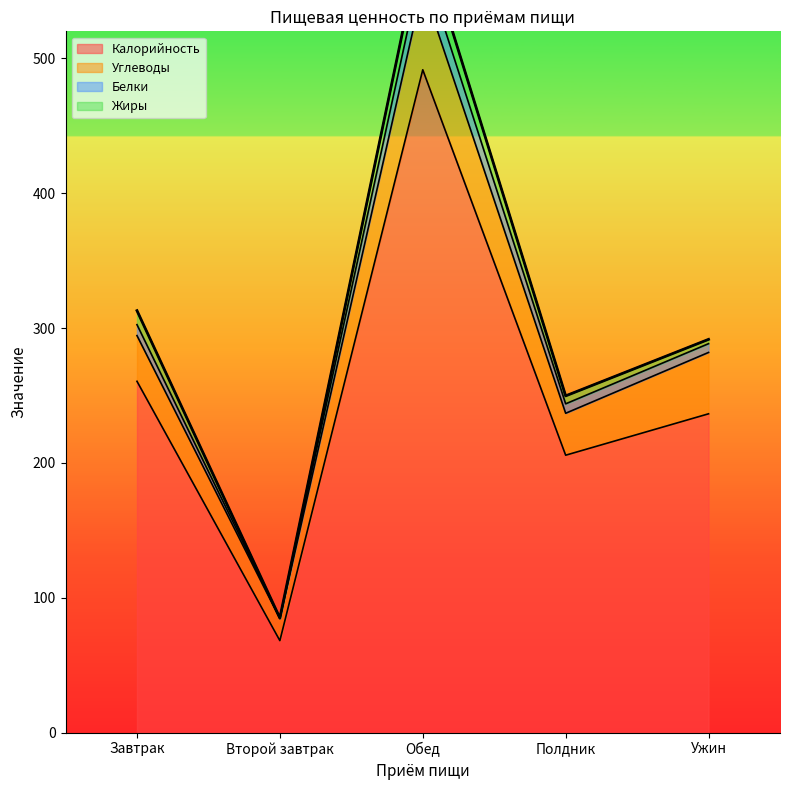

True or false: Белки has more than 1 interior local peaks.

False